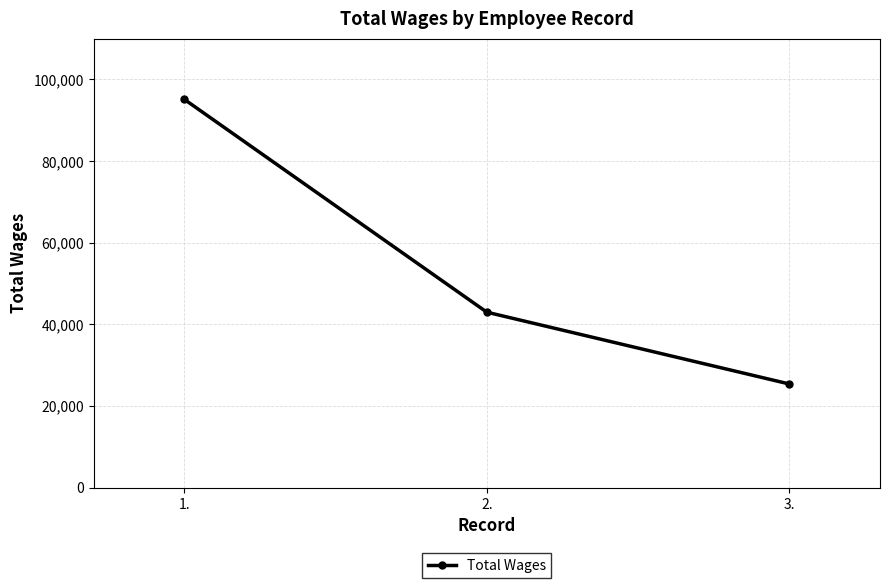

What is the sum of all values?

163451